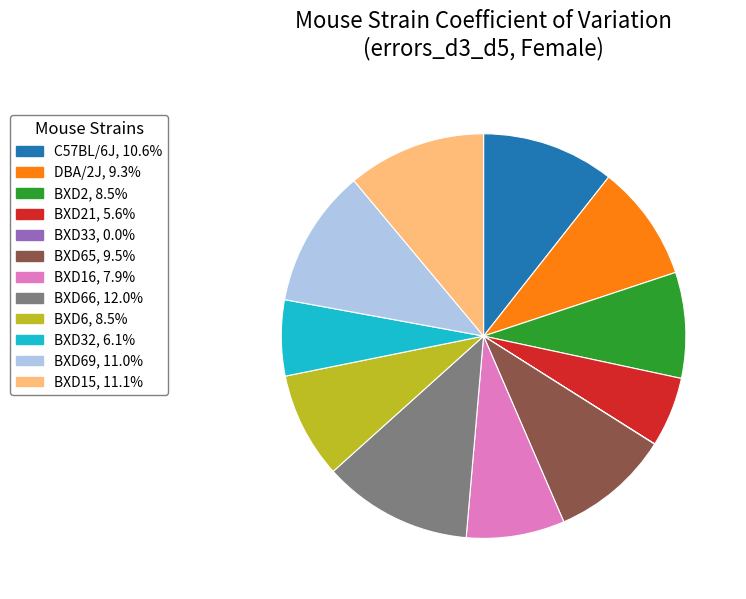

Does any single category account for the majority?

No